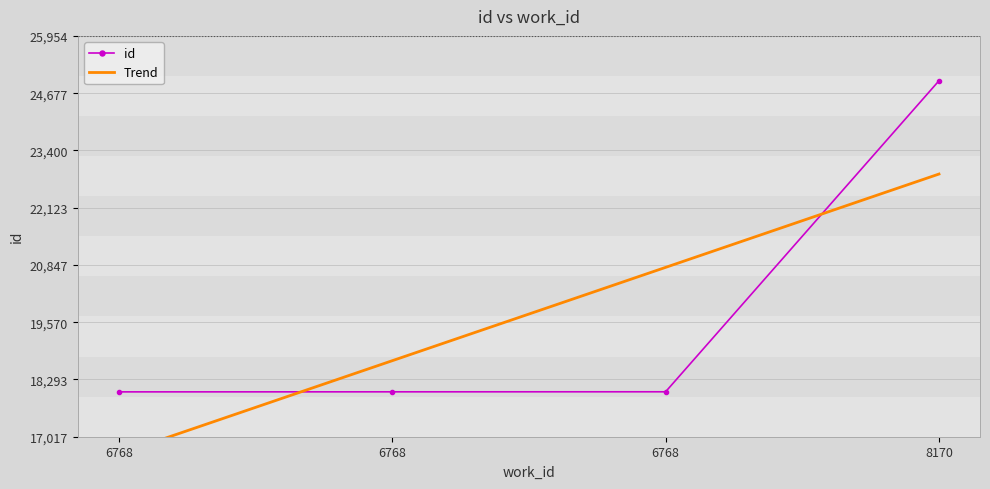

Reading right to left, transcribe all the data shown in this chart.

id: 24954.0	18019.0	18018.0	18017.0
Trend: 22873.8	20792.6	18711.4	16630.2